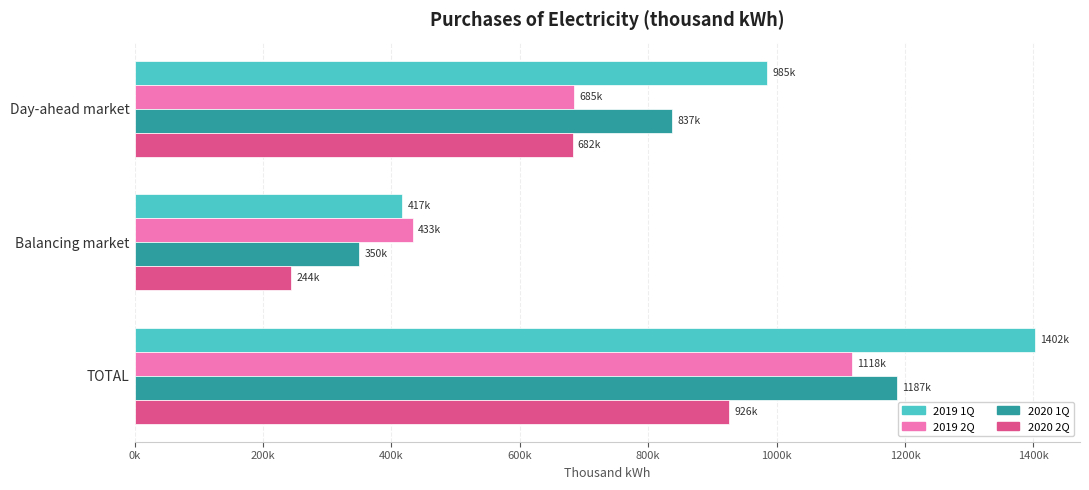

What are all the series names shown in the legend?

2019 1Q, 2019 2Q, 2020 1Q, 2020 2Q